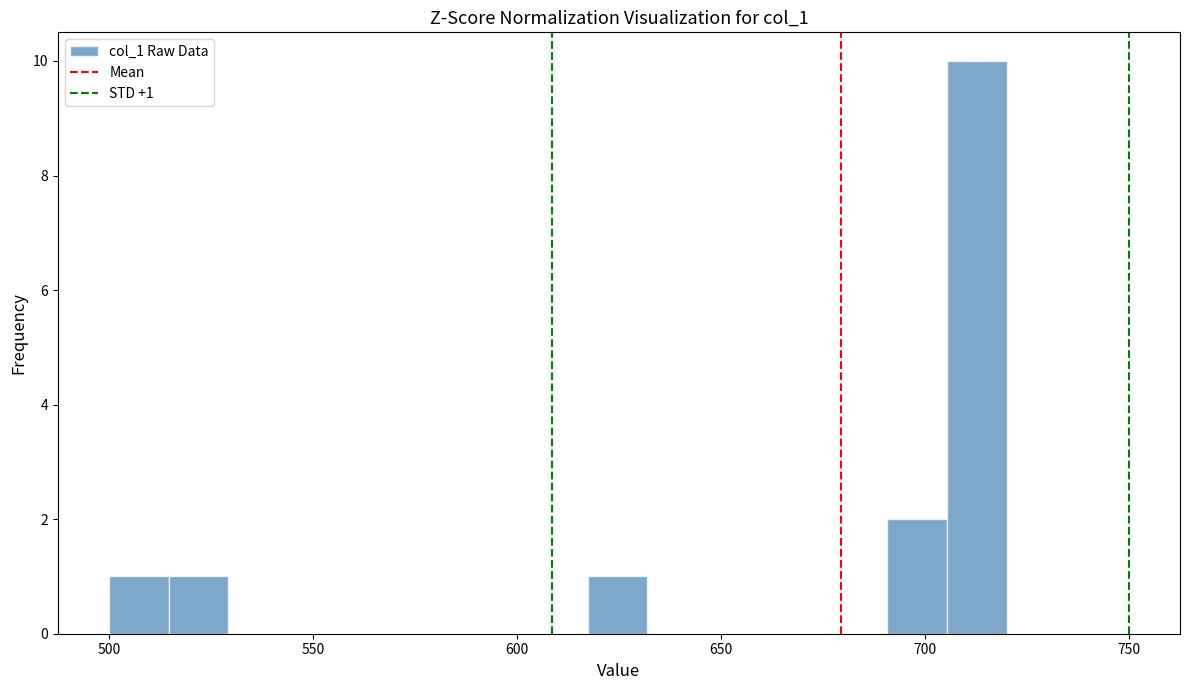

Read against the x-axis, roughly where is the centre of the tallest bar?

715